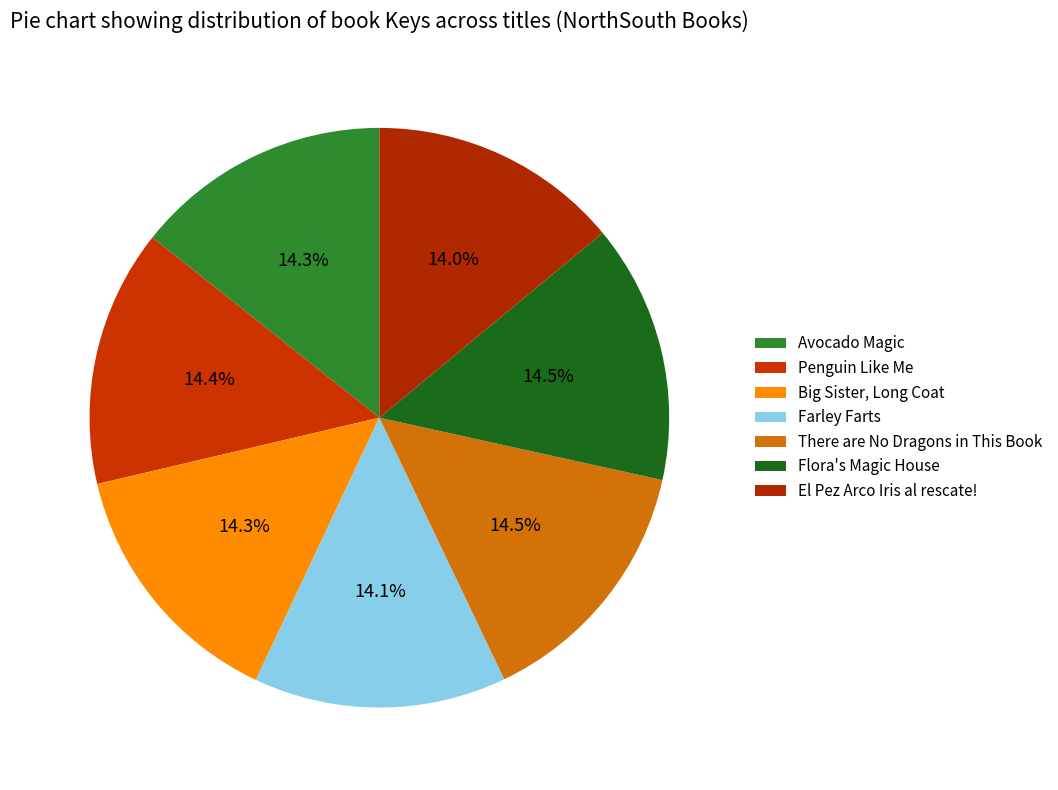

Count the number of slices in the pie.

7